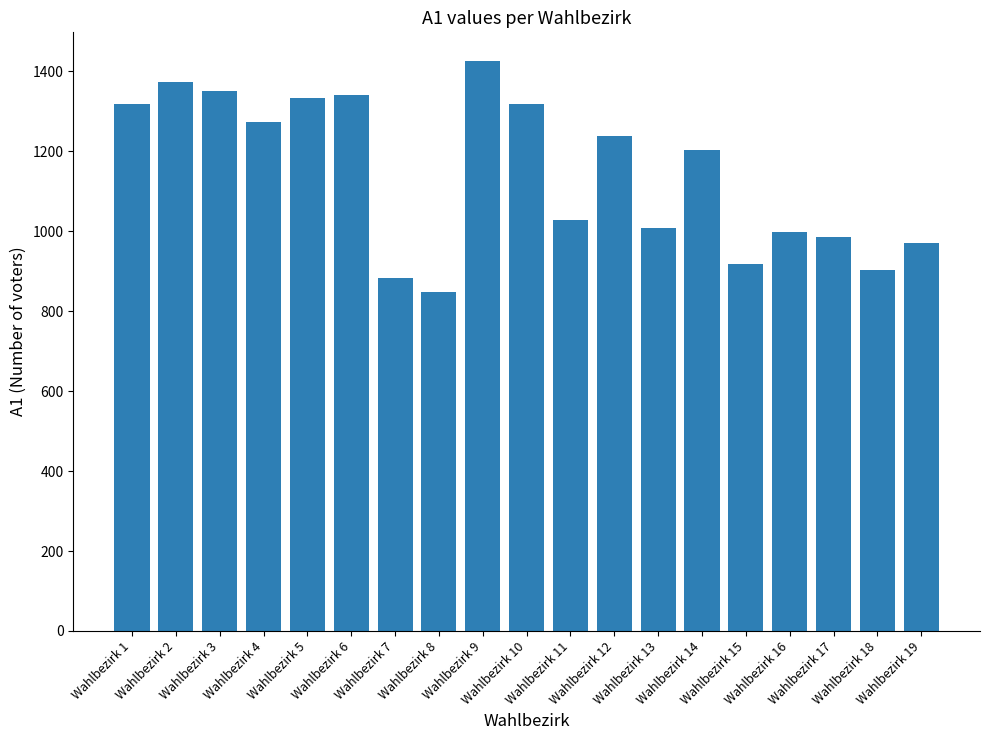

Which label corresponds to the smallest value in the chart?

Wahlbezirk 8